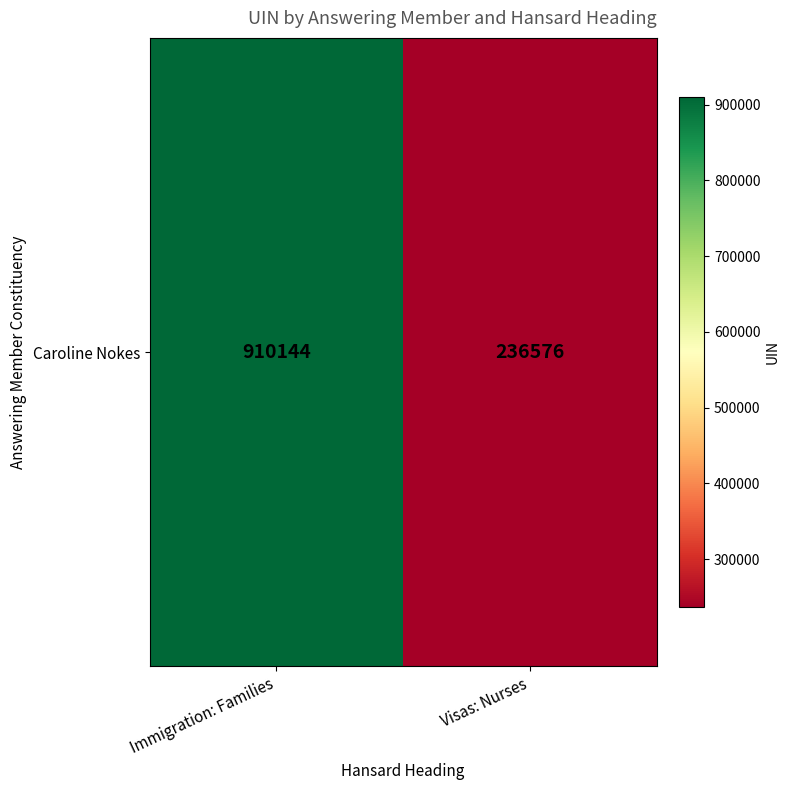

What is the change in value from Immigration: Families to Visas: Nurses?

-673568